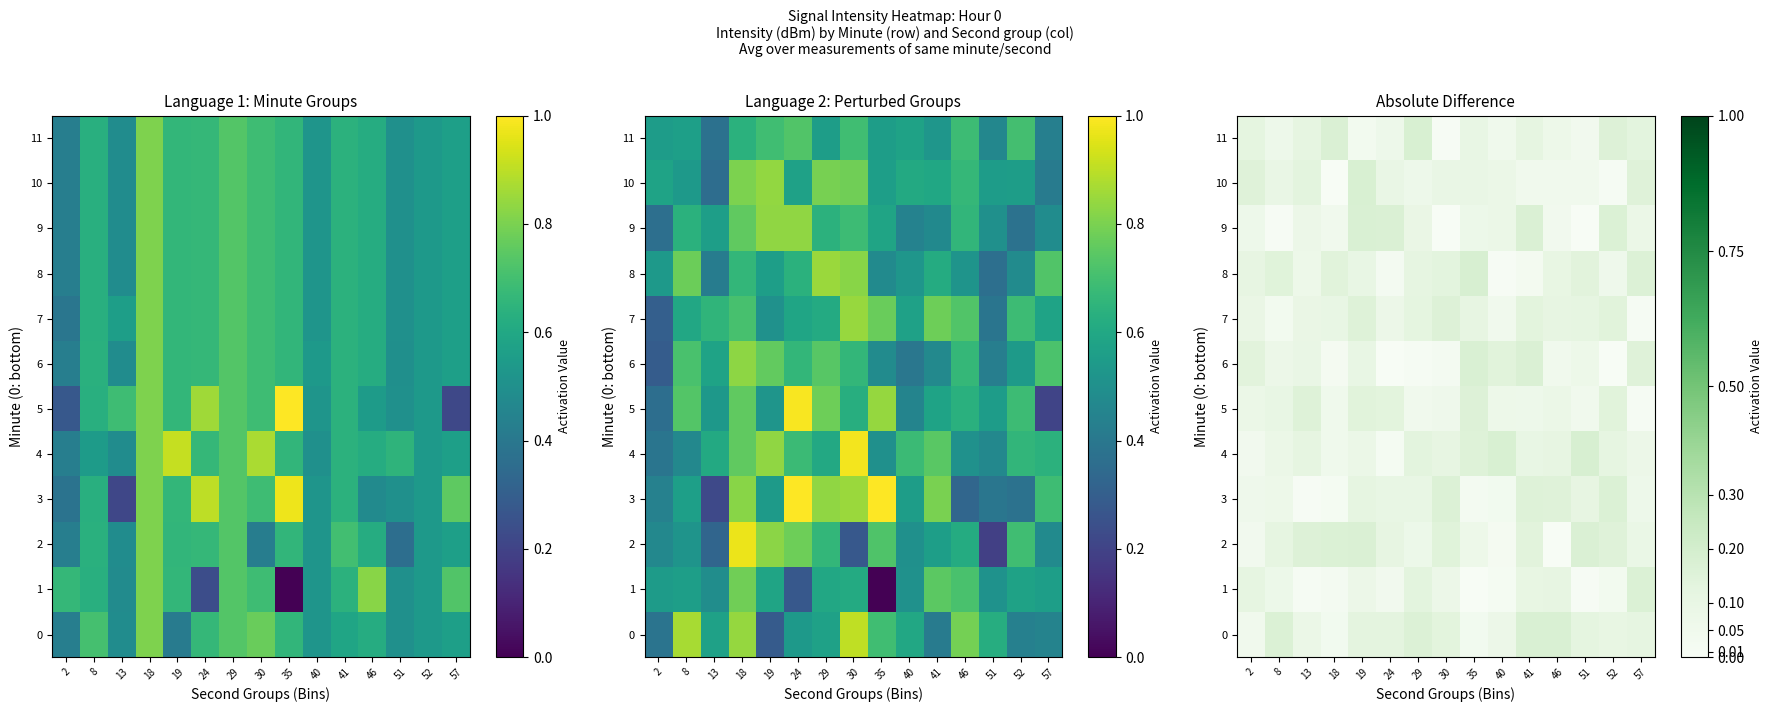

Is it true that 11 equals 0.2 at 52?

True